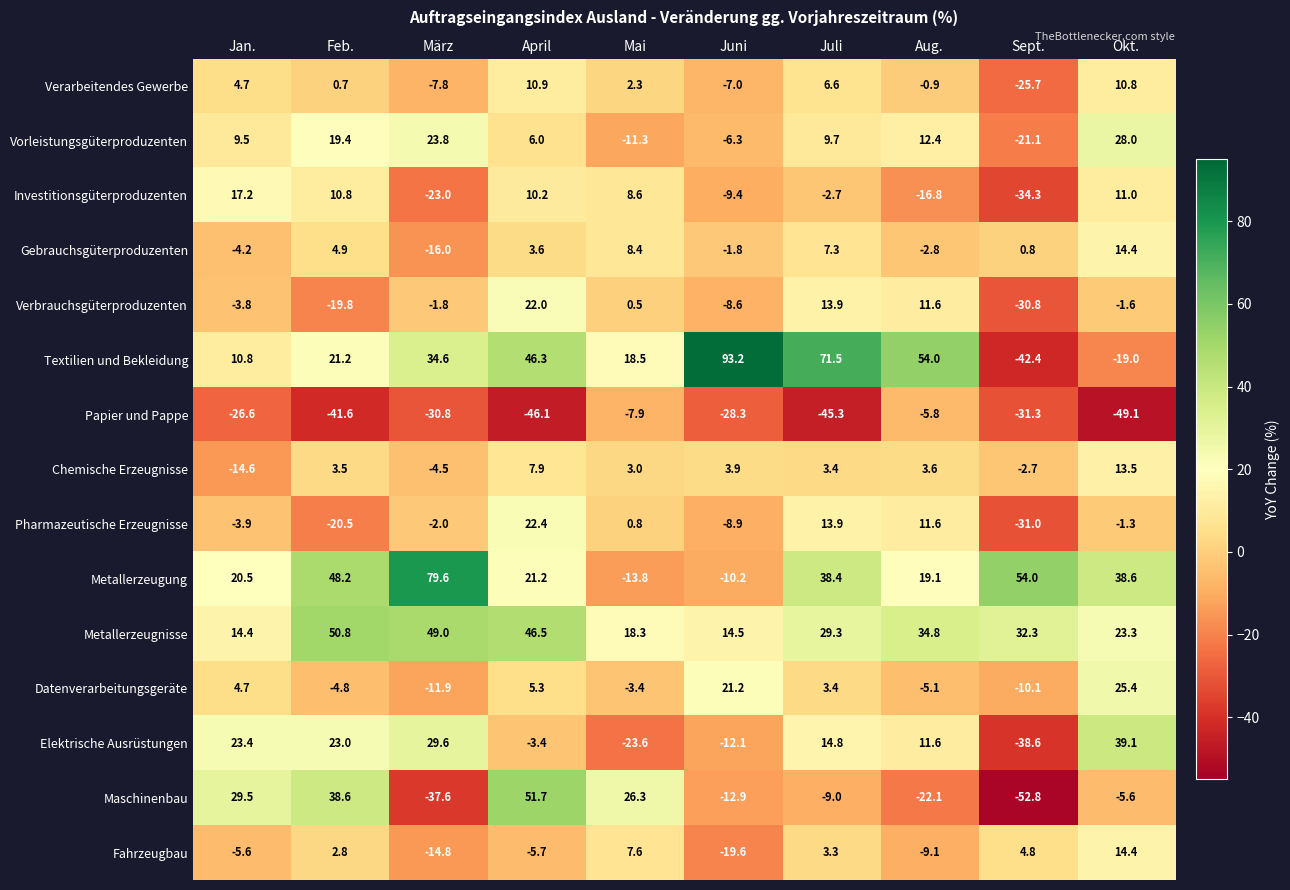

What is the difference between the maximum and minimum values in the Papier und Pappe series?

43.3